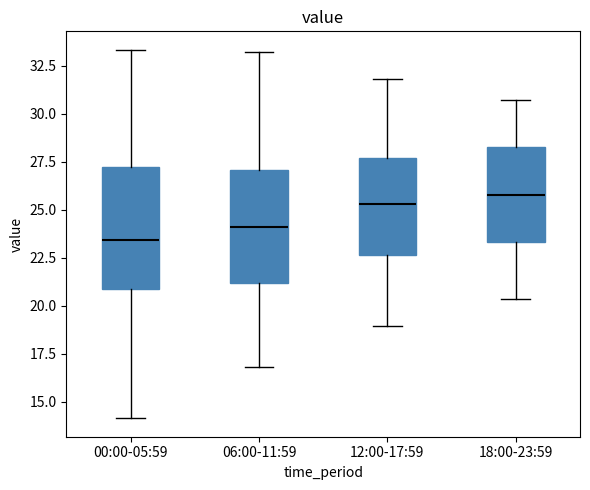

Reading left to right, read every box against the y-axis: the position of its median line, the range the box covers, and the ends of its whiskers. The values are not printed on the chart, so give them approximately, as read against the axis.

00:00-05:59: median 23.5, box 21.0 to 27.0, whiskers 14.0 to 33.5
06:00-11:59: median 24.0, box 21.0 to 27.0, whiskers 17.0 to 33.0
12:00-17:59: median 25.5, box 22.5 to 27.5, whiskers 19.0 to 32.0
18:00-23:59: median 26.0, box 23.5 to 28.5, whiskers 20.5 to 30.5